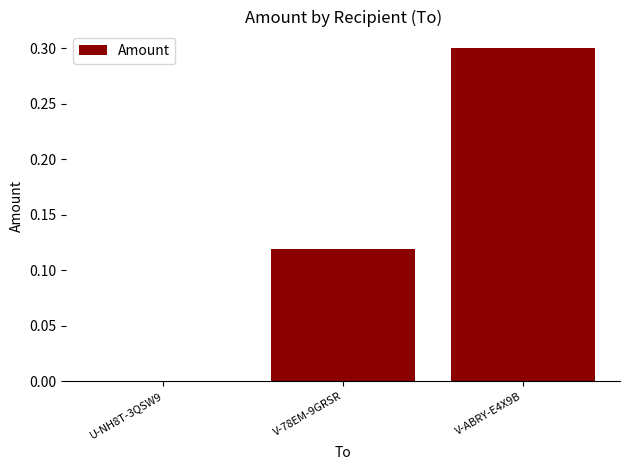

What is the maximum value shown in the chart?

0.3